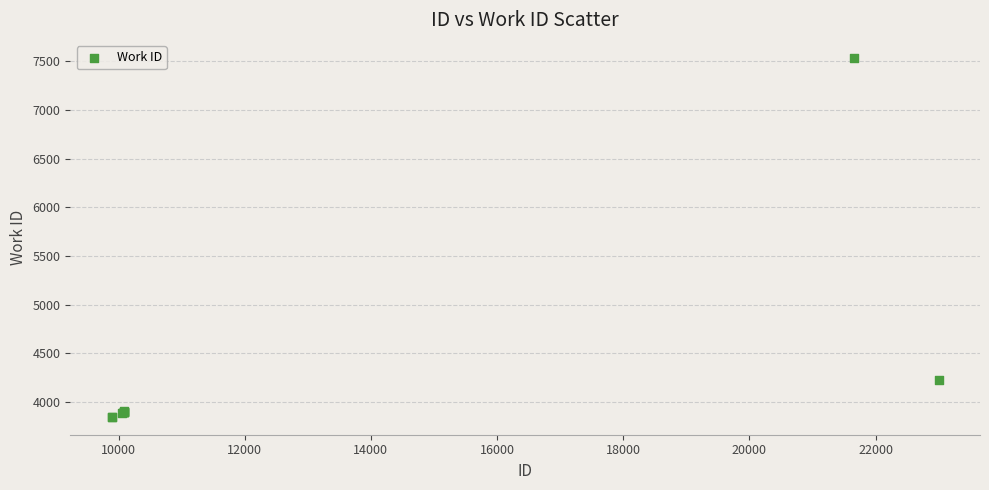

What Y value in the scatter plot is closest to 5691?

4229